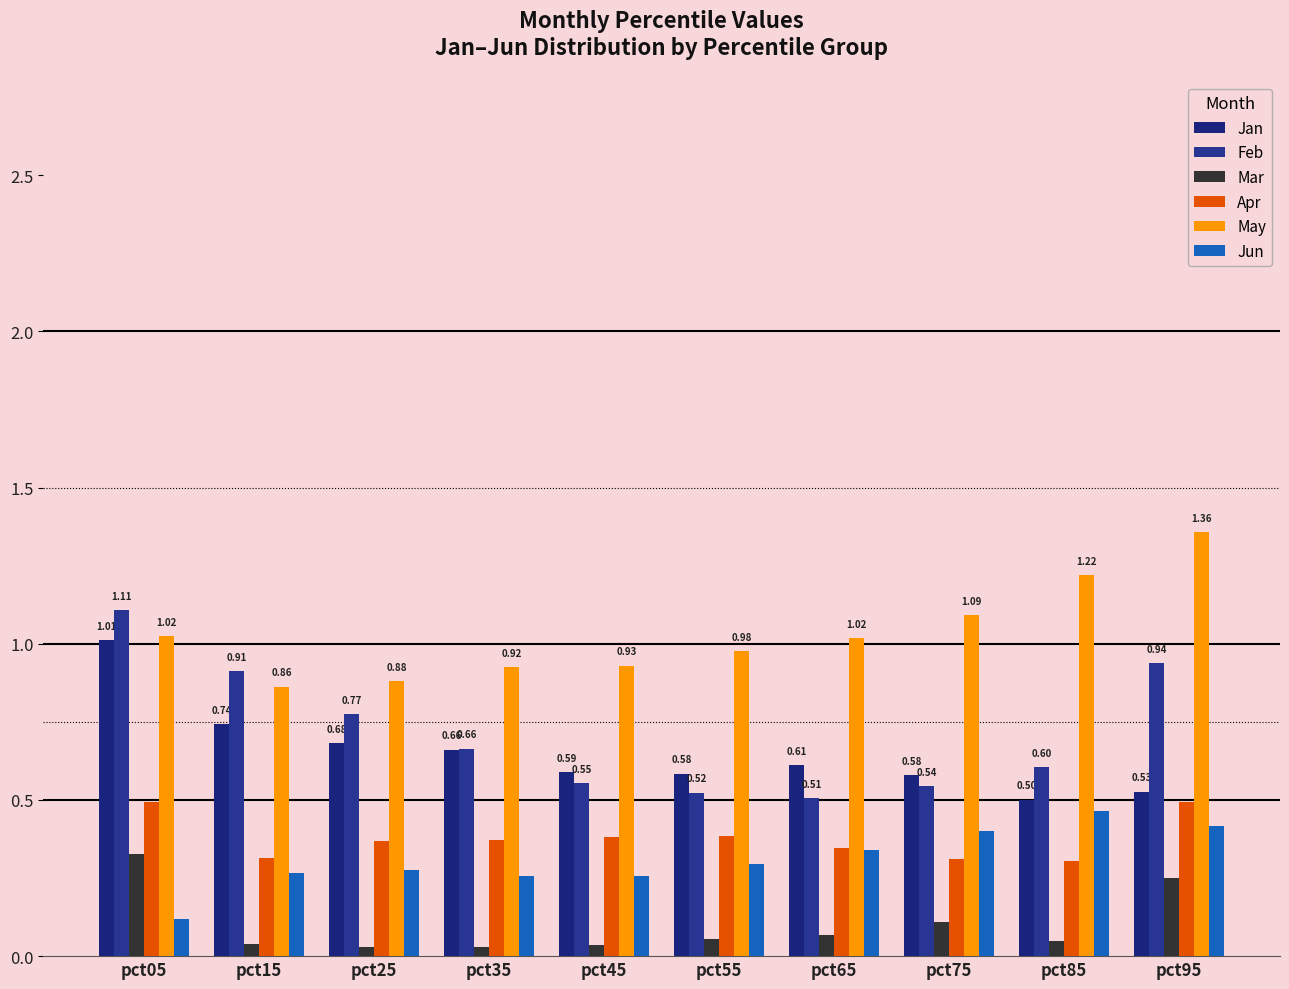

Reading left to right, transcribe all the data shown in this chart.

Jan: pct05=1.0	pct15=0.7	pct25=0.7	pct35=0.7	pct45=0.6	pct55=0.6	pct65=0.6	pct75=0.6	pct85=0.5	pct95=0.5
Feb: pct05=1.1	pct15=0.9	pct25=0.8	pct35=0.7	pct45=0.6	pct55=0.5	pct65=0.5	pct75=0.5	pct85=0.6	pct95=0.9
Mar: pct05=0.3	pct15=0.0	pct25=0.0	pct35=0.0	pct45=0.0	pct55=0.1	pct65=0.1	pct75=0.1	pct85=0.0	pct95=0.2
Apr: pct05=0.5	pct15=0.3	pct25=0.4	pct35=0.4	pct45=0.4	pct55=0.4	pct65=0.3	pct75=0.3	pct85=0.3	pct95=0.5
May: pct05=1.0	pct15=0.9	pct25=0.9	pct35=0.9	pct45=0.9	pct55=1.0	pct65=1.0	pct75=1.1	pct85=1.2	pct95=1.4
Jun: pct05=0.1	pct15=0.3	pct25=0.3	pct35=0.3	pct45=0.3	pct55=0.3	pct65=0.3	pct75=0.4	pct85=0.5	pct95=0.4